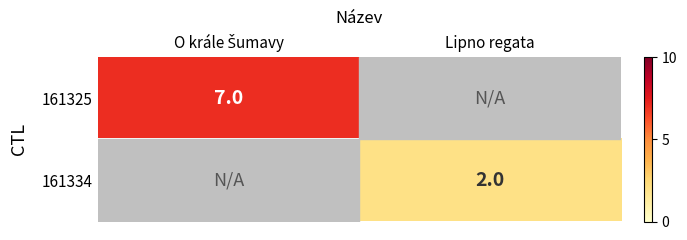

True or false: 161334 has a value of 2 at Lipno regata.

True